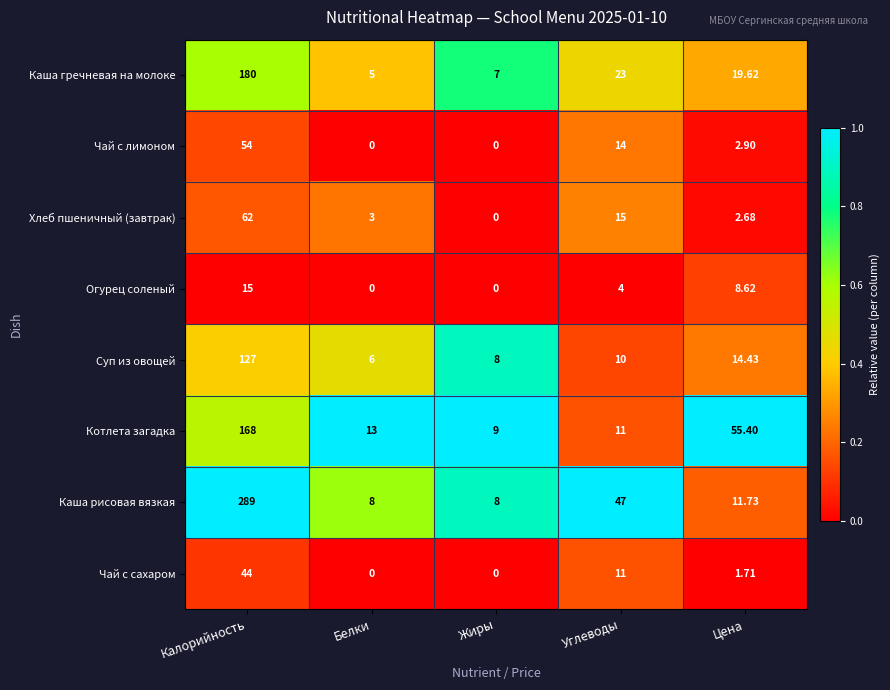

Which series has the largest range (max minus min)?

Каша рисовая вязкая